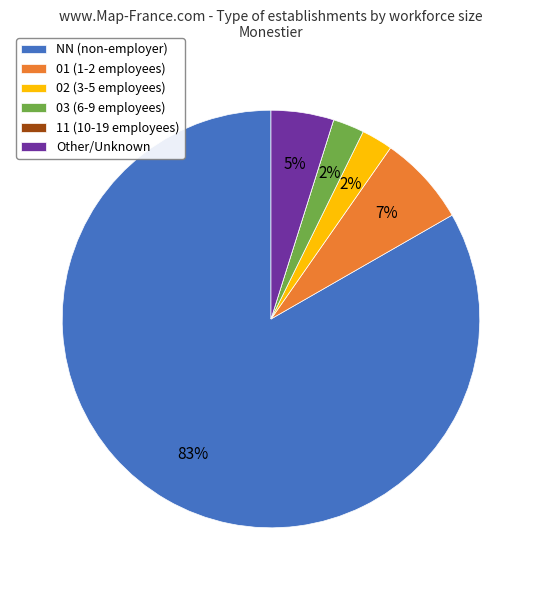

Between Other/Unknown and 03 (6-9 employees), which is larger?

Other/Unknown